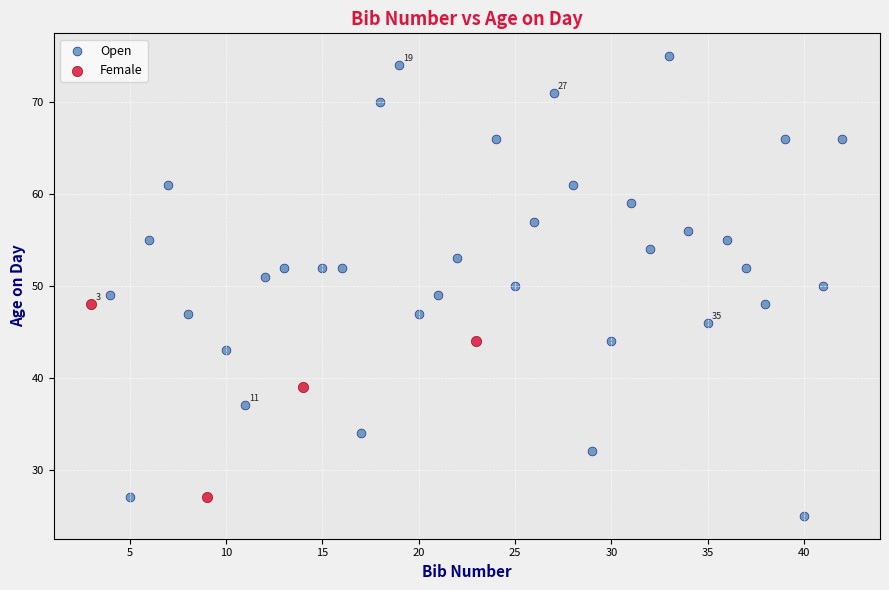

Which series has the widest spread of Y values?

Open